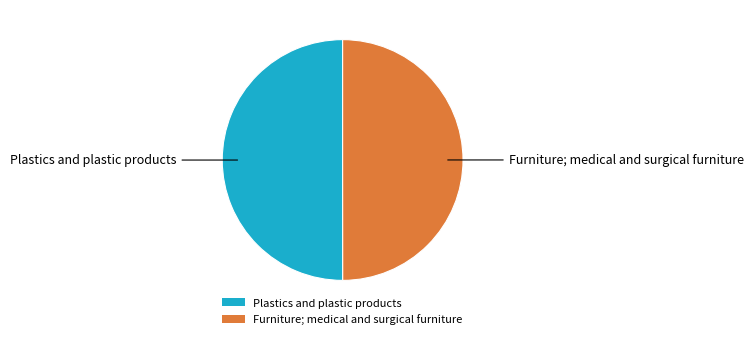

What is the ratio of the value at Plastics and plastic products to the value at Furniture; medical and surgical furniture?

1.0